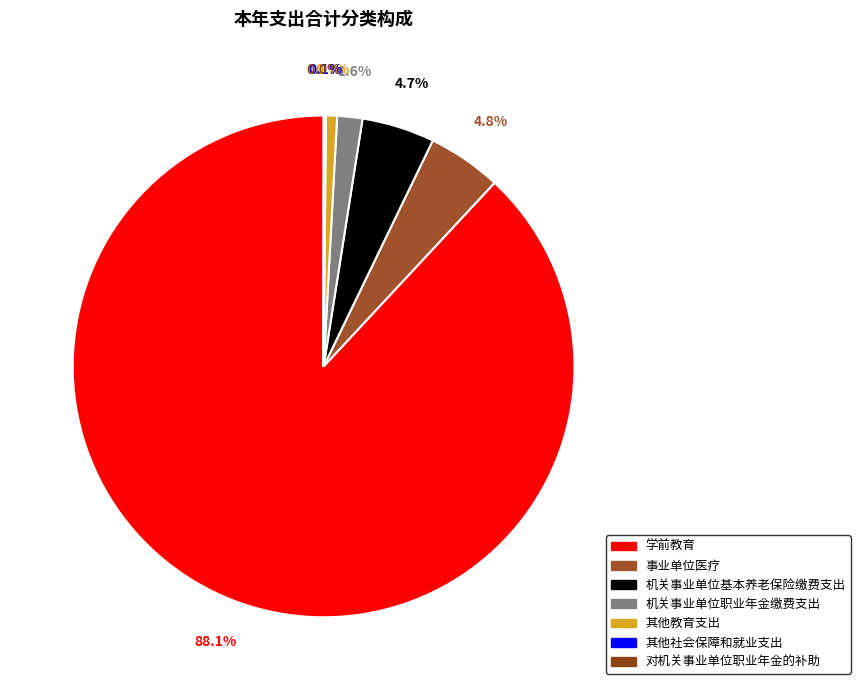

What is the smallest slice in the pie chart?

对机关事业单位职业年金的补助